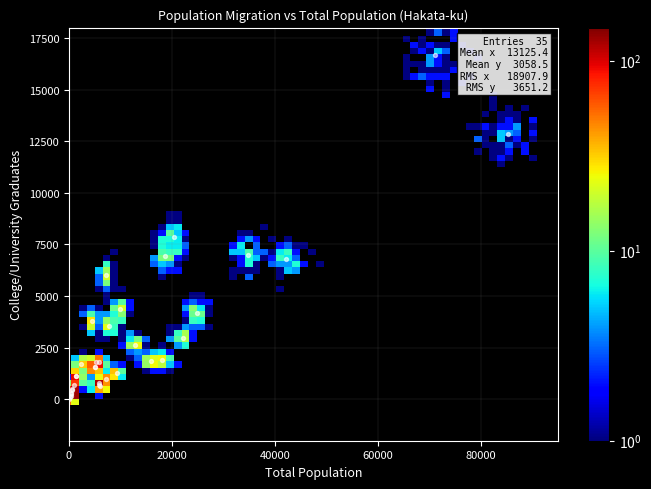

What Y value in the scatter plot is closest to 8355?

7852